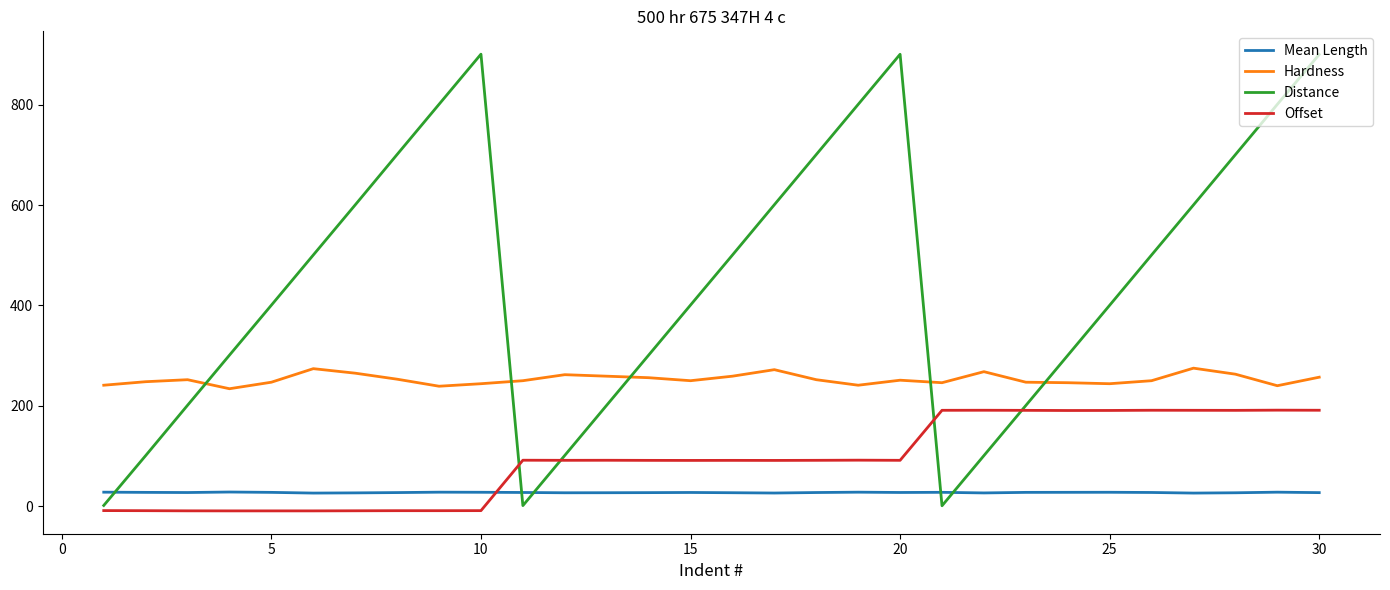

Which series has the largest total across all categories?

Distance